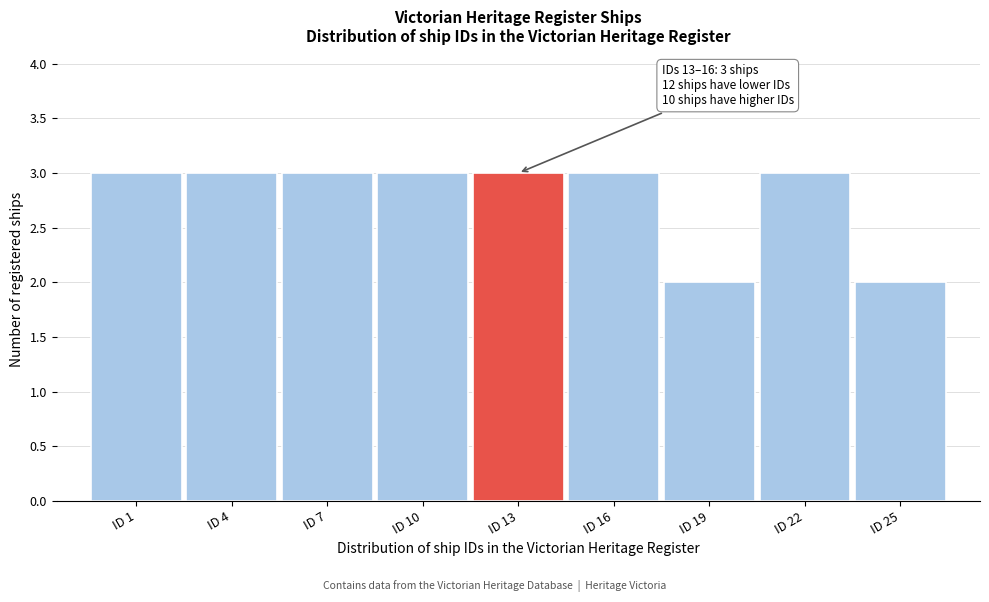

Reading left to right, list all the values displayed in this chart.

3	3	3	3	3	3	2	3	2